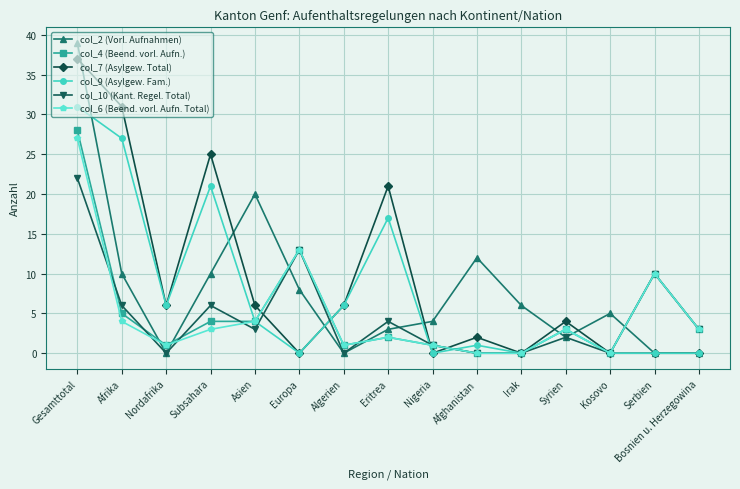

Reading left to right, list all the values displayed in this chart.

col_2 (Vorl. Aufnahmen): 39	10	0	10	20	8	0	3	4	12	6	2	5	0	0
col_4 (Beend. vorl. Aufn.): 28	5	1	4	4	13	1	2	1	0	0	3	0	10	3
col_7 (Asylgew. Total): 37	31	6	25	6	0	6	21	0	2	0	4	0	0	0
col_9 (Asylgew. Fam.): 31	27	6	21	4	0	6	17	0	1	0	3	0	0	0
col_10 (Kant. Regel. Total): 22	6	0	6	3	13	0	4	1	0	0	2	0	10	3
col_6 (Beend. vorl. Aufn. Total): 27	4	1	3	4	13	1	2	1	0	0	3	0	10	3